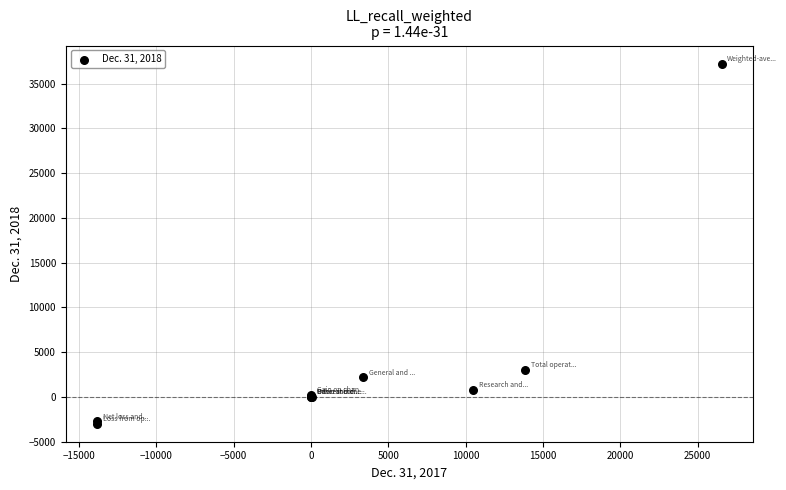

What Y value in the scatter plot is closest to 17124?

3002.0